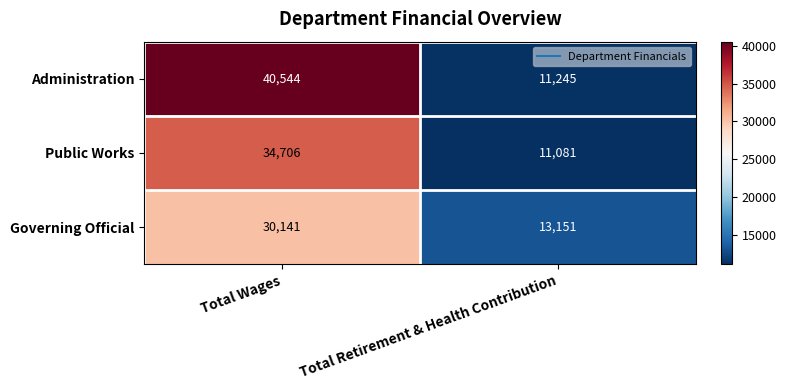

Read the Administration value at Total Wages, to the nearest 10.

40540